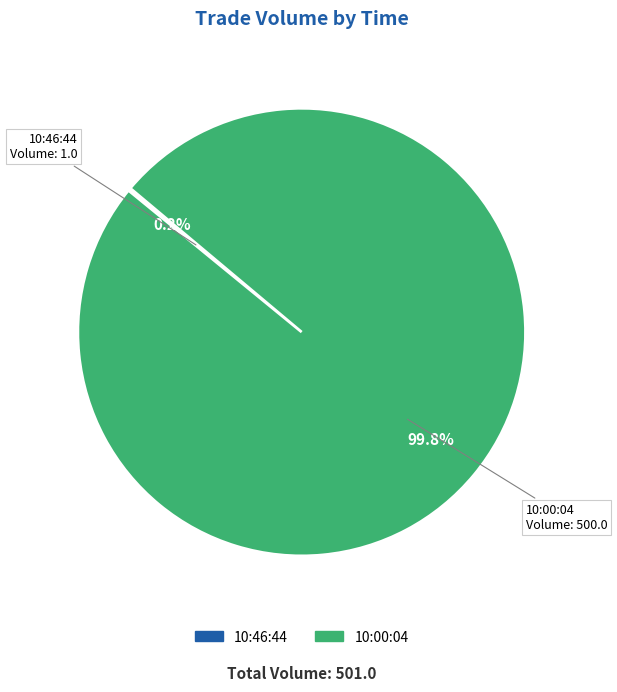

What portion of the pie excludes 10:00:04?

0.2%